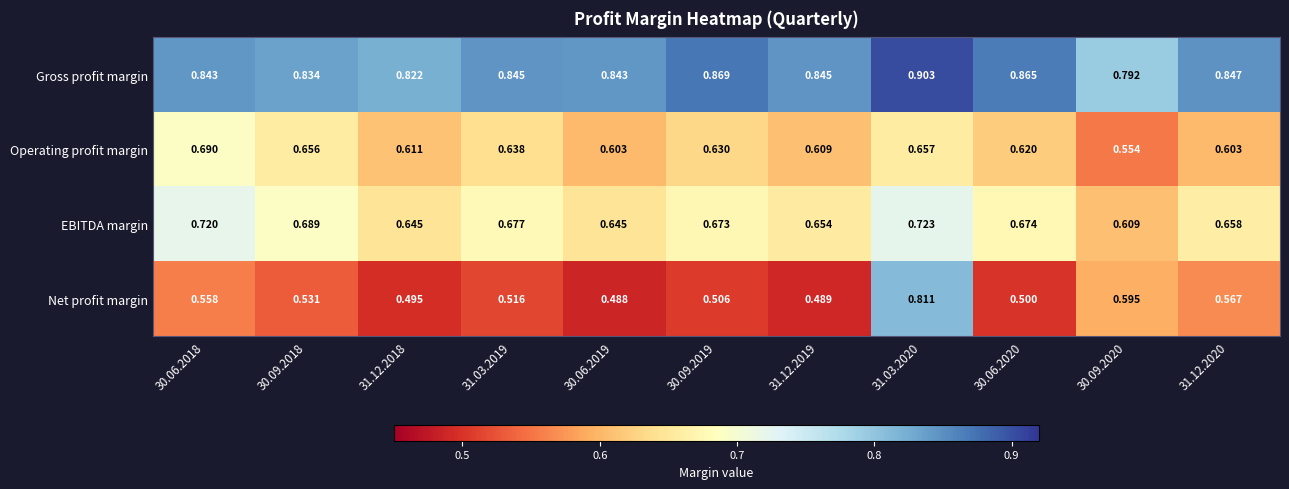

Which series has the largest range (max minus min)?

Net profit margin